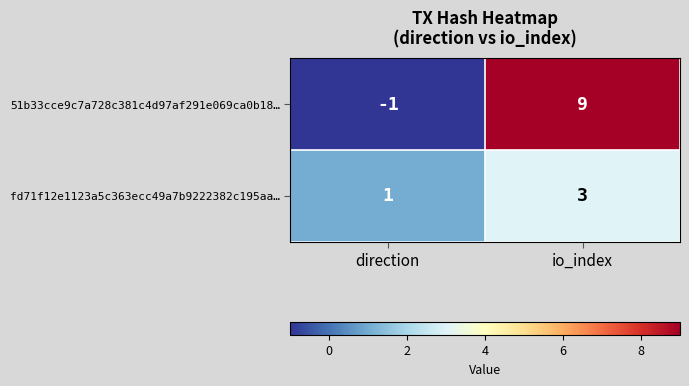

True or false: 51b33cce9c7a728c381c4d97af291e069ca0b18… has a value of 6 at io_index.

False